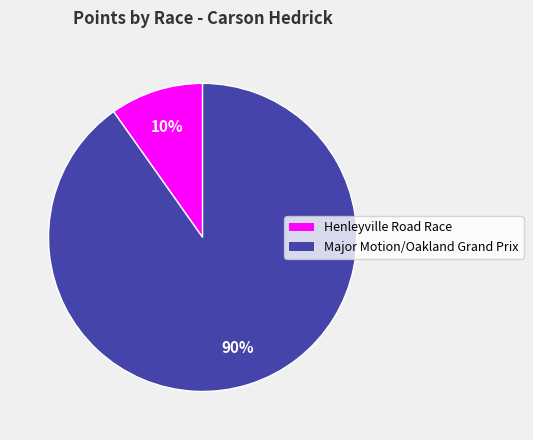

Combined, do Henleyville Road Race and Major Motion/Oakland Grand Prix account for over 50%?

Yes